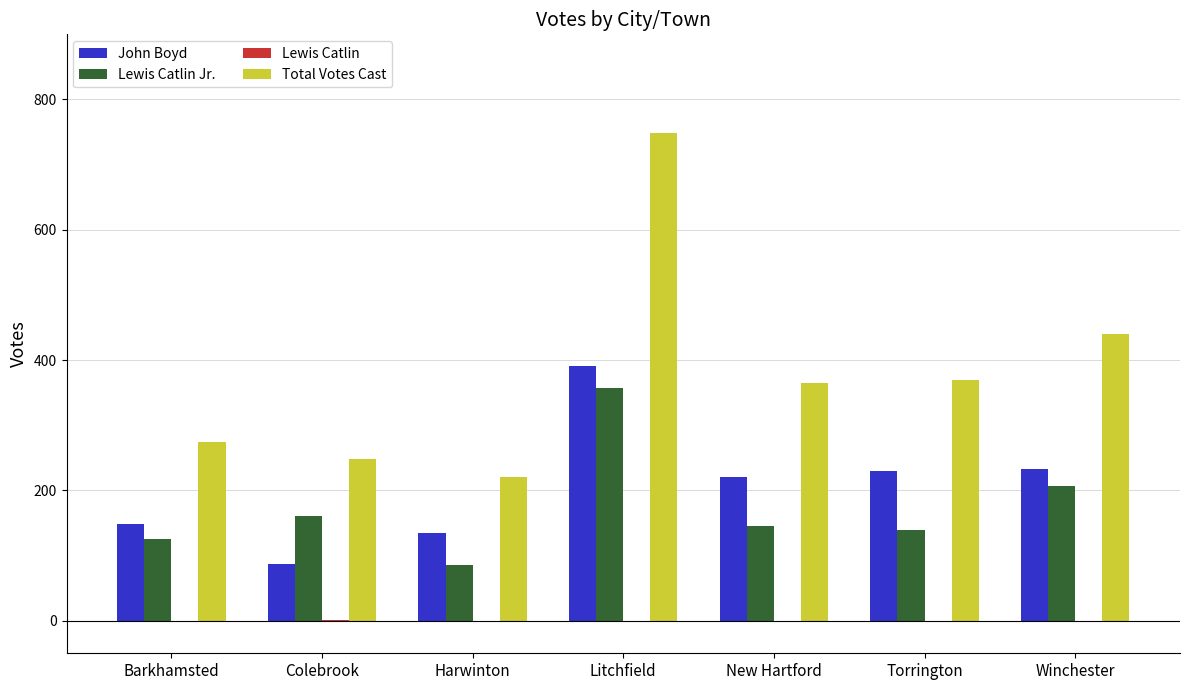

At which category is the sum across all series the highest?

Litchfield